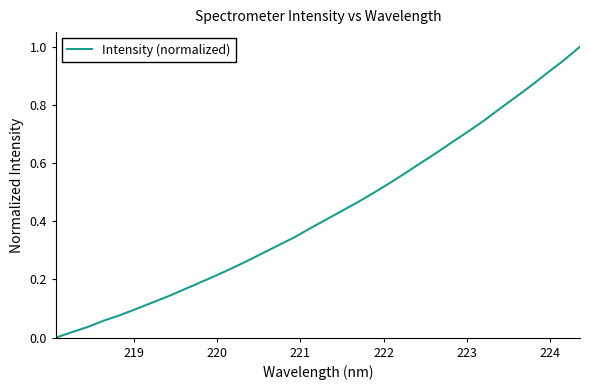

What is the difference between the maximum and minimum values?

1.0